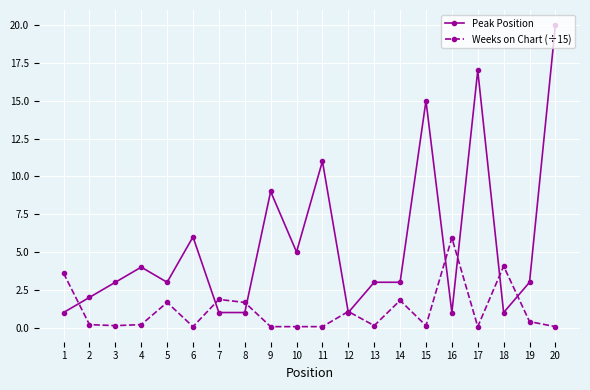

List the series in order of their peak value, lowest first.

Weeks on Chart (÷15), Peak Position